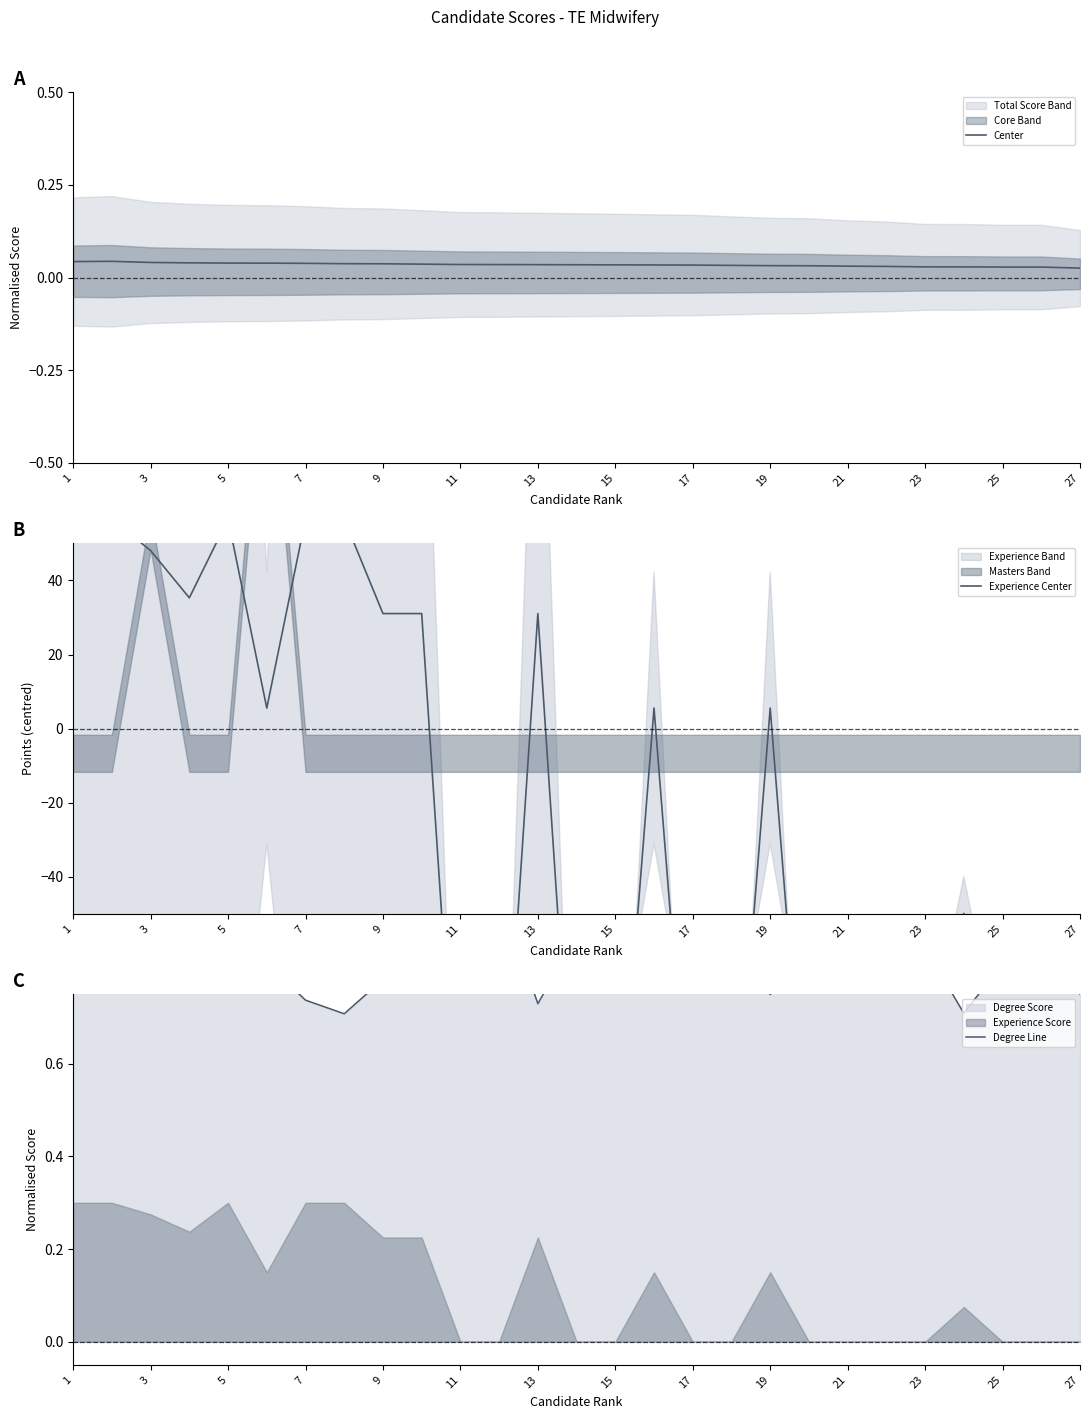

What is the sum of all Center values?

0.9